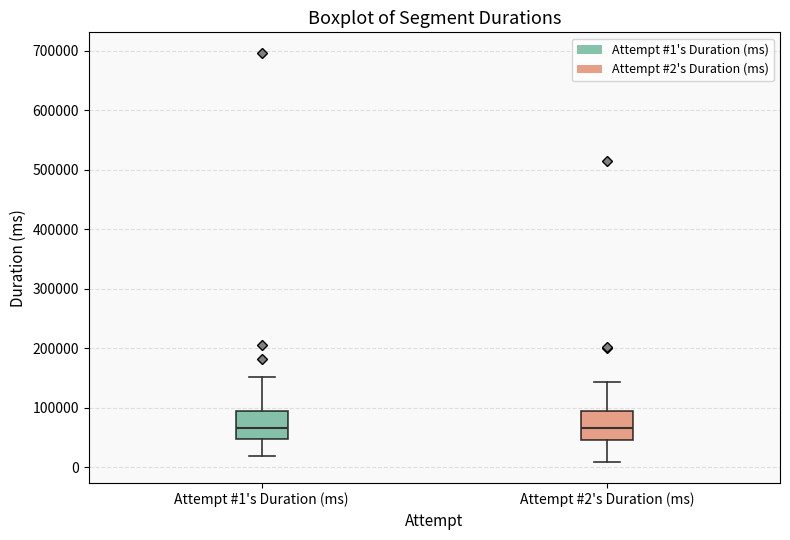

Where does the lower whisker of the box for Attempt #2's Duration (ms) end on the y-axis? The values are not printed on the chart, so give them approximately, as read against the axis.

10000